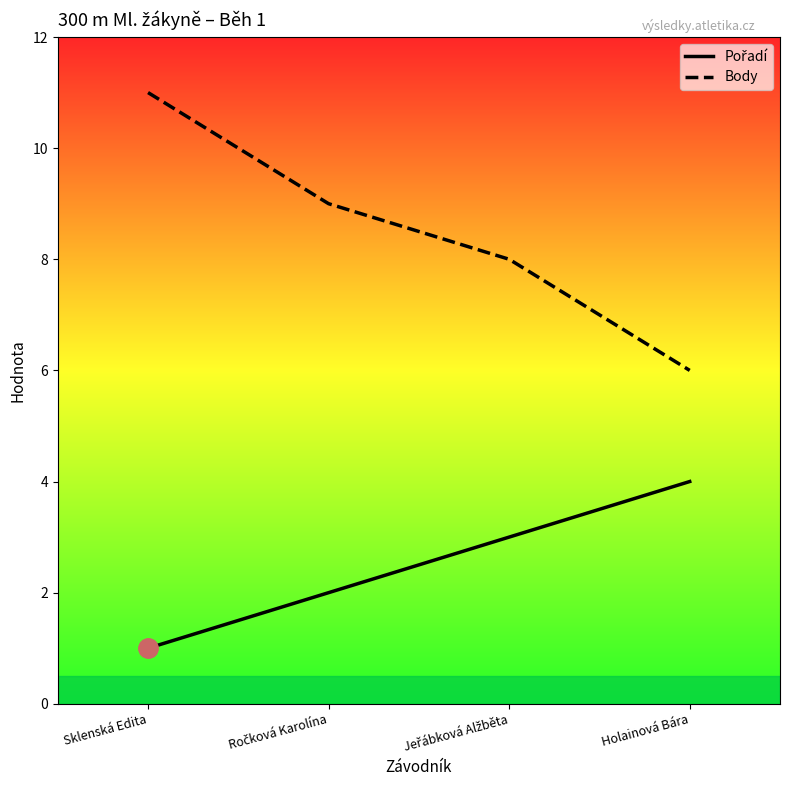

What is the difference between the Body values at Sklenská Edita and Holainová Bára?

5